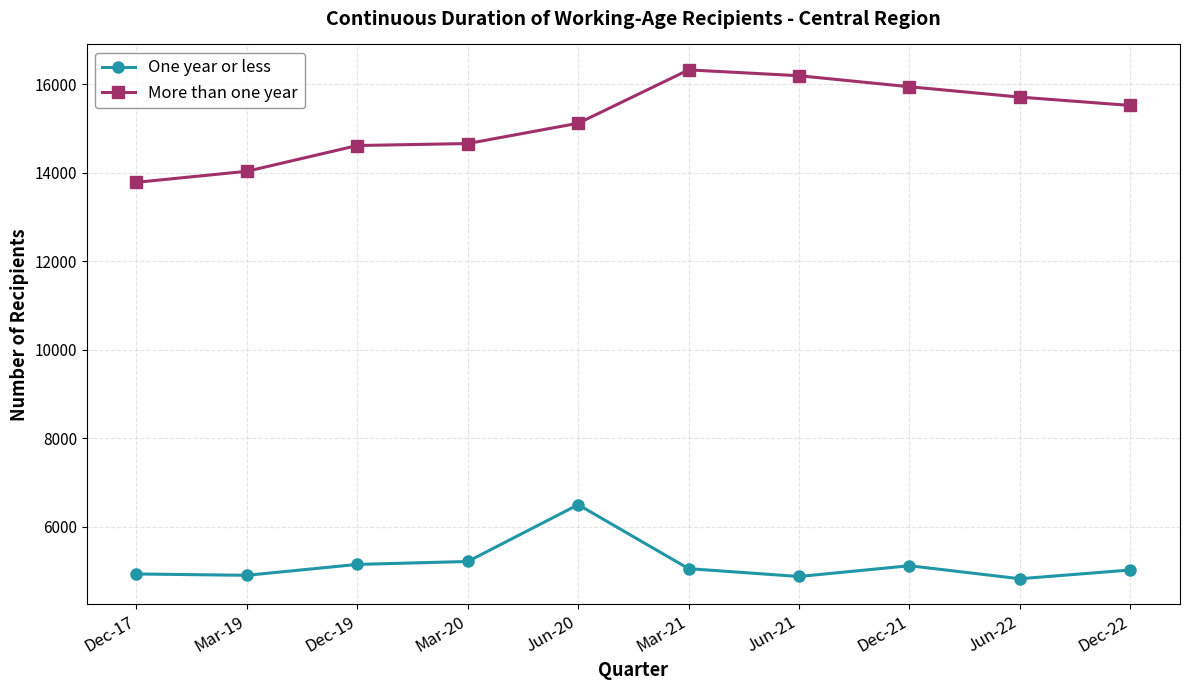

What is the value of the More than one year point at the 8th from the left?

15948